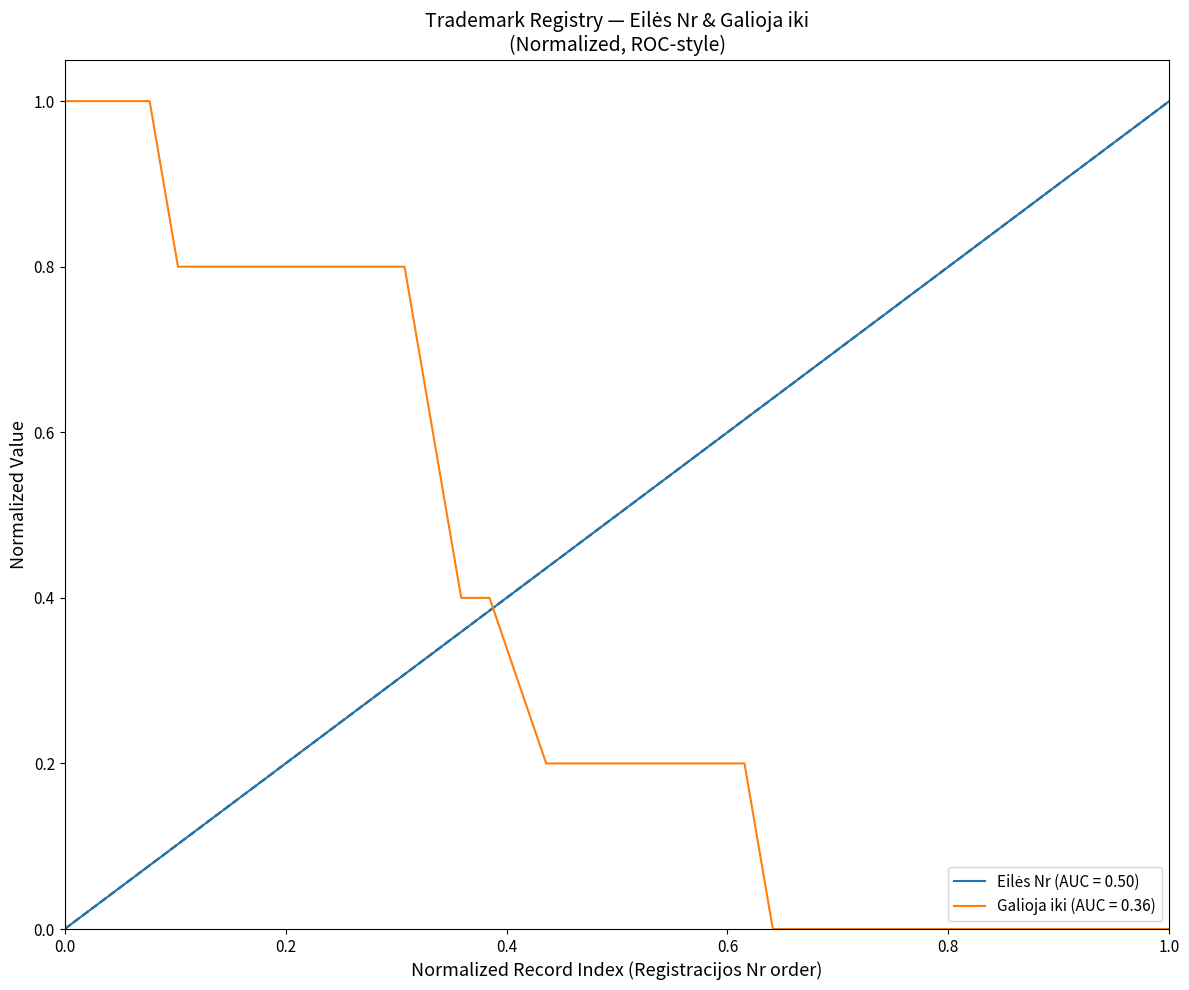

Reading left to right, extract all data points from this chart.

0.0	0.0	0.1	0.1	0.1	0.1	0.2	0.2	0.2	0.2	0.3	0.3	0.3	0.3	0.4	0.4	0.4	0.4	0.5	0.5	0.5	0.5	0.6	0.6	0.6	0.6	0.7	0.7	0.7	0.7	0.8	0.8	0.8	0.8	0.9	0.9	0.9	0.9	1.0	1.0